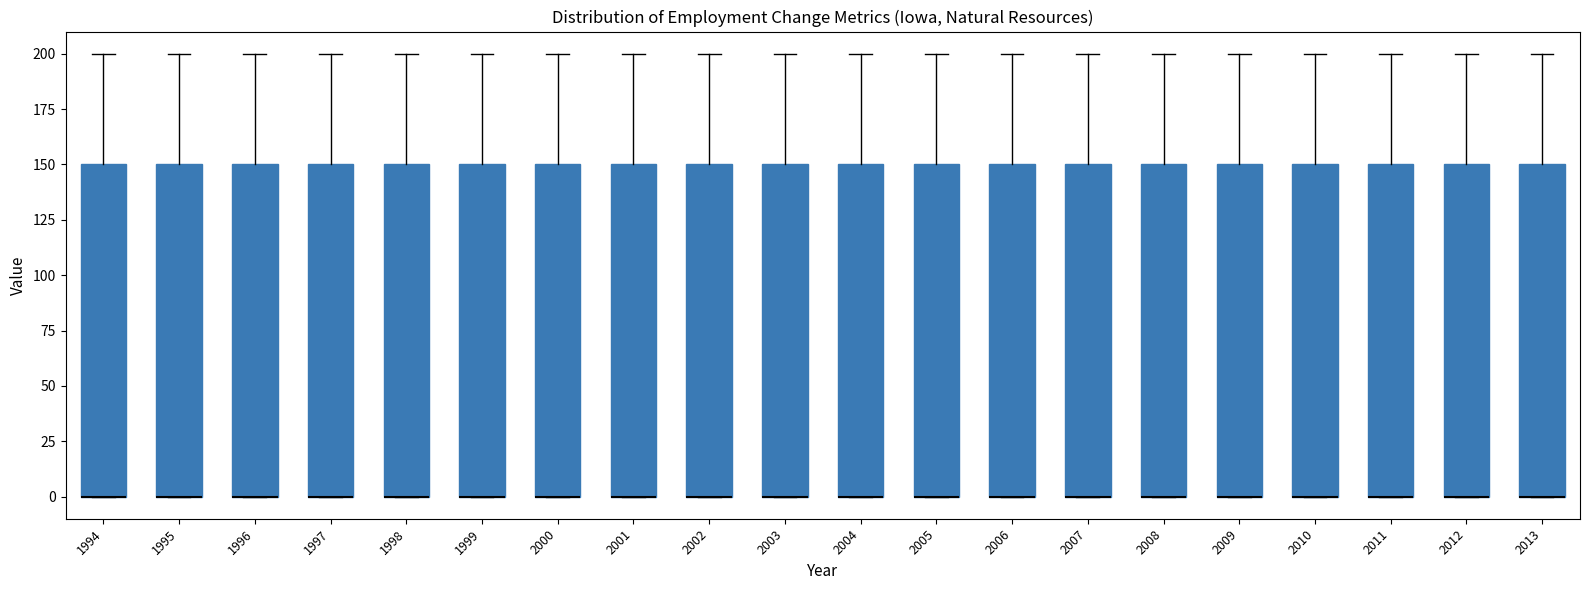

Reading left to right, read every box against the y-axis: the position of its median line, the range the box covers, and the ends of its whiskers. The values are not printed on the chart, so give them approximately, as read against the axis.

1994: median 0 (drawn on the box's lower edge), box 0 to 150, whiskers 0 to 200
1995: median 0 (drawn on the box's lower edge), box 0 to 150, whiskers 0 to 200
1996: median 0 (drawn on the box's lower edge), box 0 to 150, whiskers 0 to 200
1997: median 0 (drawn on the box's lower edge), box 0 to 150, whiskers 0 to 200
1998: median 0 (drawn on the box's lower edge), box 0 to 150, whiskers 0 to 200
1999: median 0 (drawn on the box's lower edge), box 0 to 150, whiskers 0 to 200
2000: median 0 (drawn on the box's lower edge), box 0 to 150, whiskers 0 to 200
2001: median 0 (drawn on the box's lower edge), box 0 to 150, whiskers 0 to 200
2002: median 0 (drawn on the box's lower edge), box 0 to 150, whiskers 0 to 200
2003: median 0 (drawn on the box's lower edge), box 0 to 150, whiskers 0 to 200
2004: median 0 (drawn on the box's lower edge), box 0 to 150, whiskers 0 to 200
2005: median 0 (drawn on the box's lower edge), box 0 to 150, whiskers 0 to 200
2006: median 0 (drawn on the box's lower edge), box 0 to 150, whiskers 0 to 200
2007: median 0 (drawn on the box's lower edge), box 0 to 150, whiskers 0 to 200
2008: median 0 (drawn on the box's lower edge), box 0 to 150, whiskers 0 to 200
2009: median 0 (drawn on the box's lower edge), box 0 to 150, whiskers 0 to 200
2010: median 0 (drawn on the box's lower edge), box 0 to 150, whiskers 0 to 200
2011: median 0 (drawn on the box's lower edge), box 0 to 150, whiskers 0 to 200
2012: median 0 (drawn on the box's lower edge), box 0 to 150, whiskers 0 to 200
2013: median 0 (drawn on the box's lower edge), box 0 to 150, whiskers 0 to 200